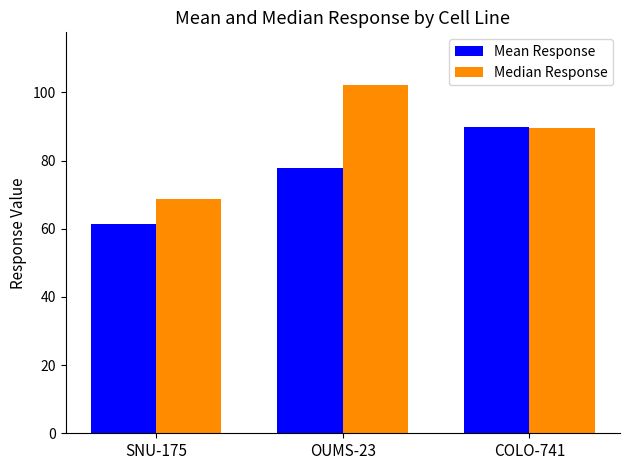

True or false: Mean Response has a value of 61.4 at SNU-175.

True